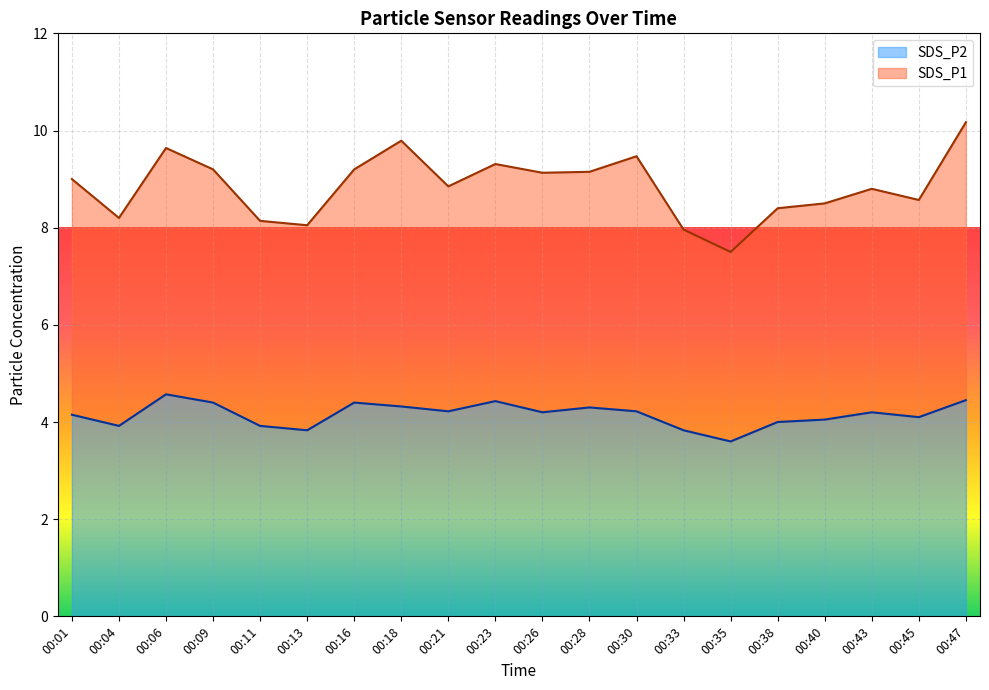

What is the sum of the values at 00:06 and 00:40?

8.6